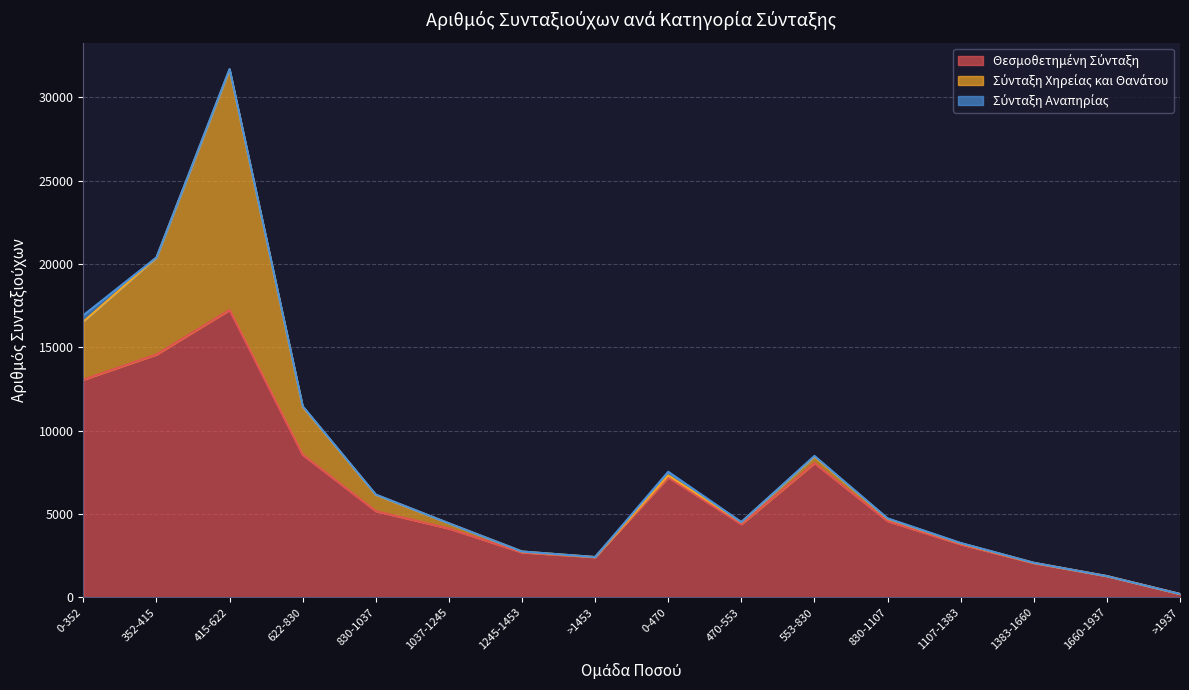

At which category is the sum across all series the highest?

415-622